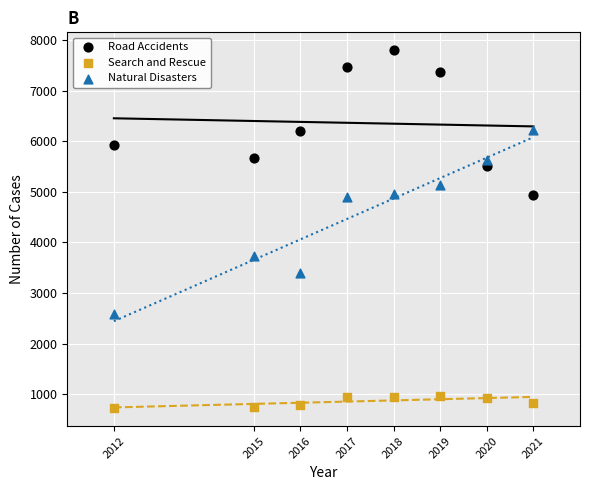

Which series has the largest Y range (max minus min)?

Natural Disasters